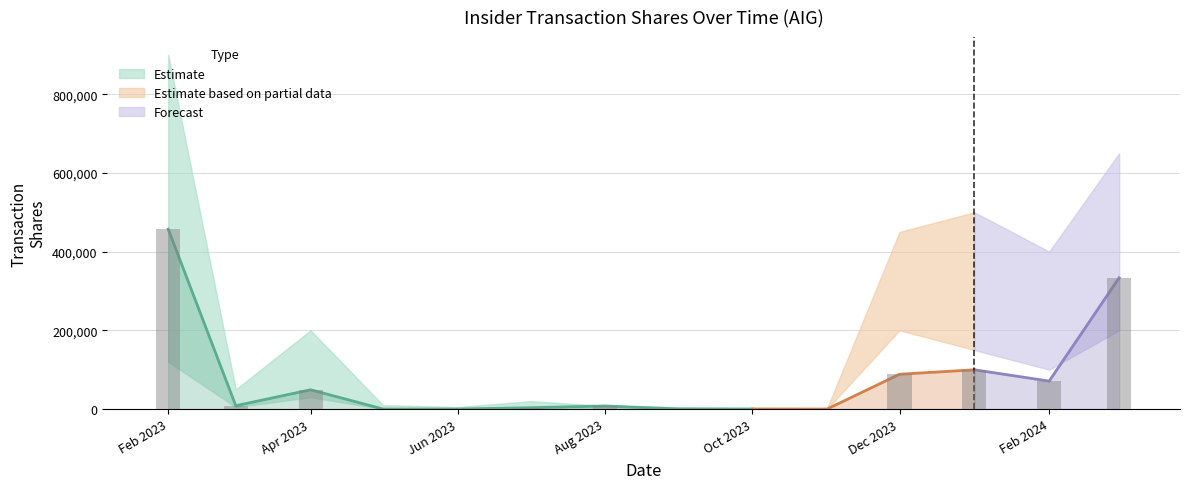

The value of sharesOwnedFollowingTransaction_upper at 2023-05 is 6879. True or false?

False